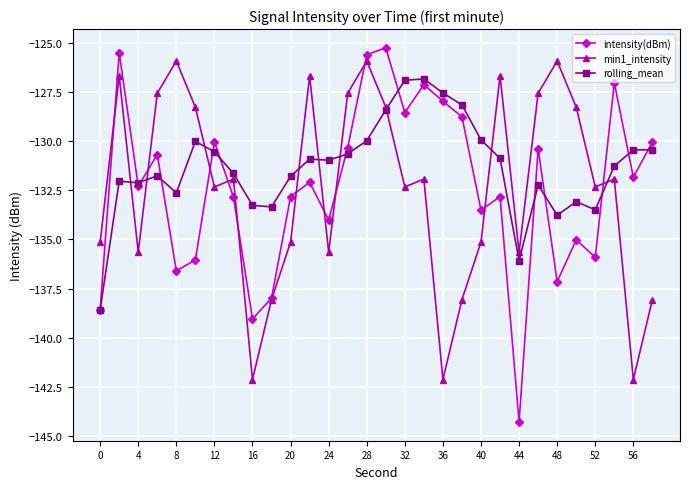

What is the minimum value shown in the chart?

-144.3